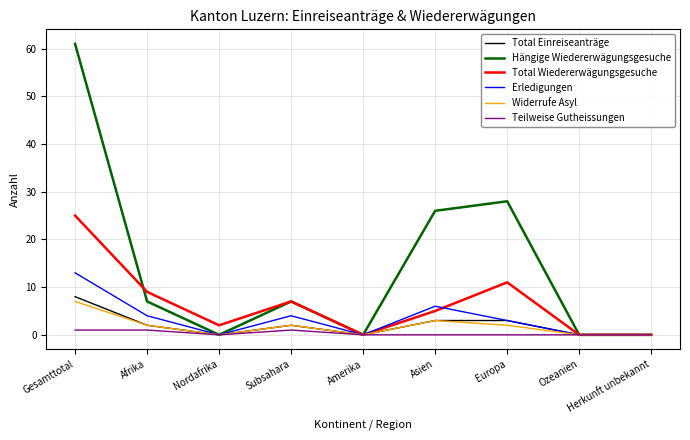

Which series has the widest spread of values?

Hängige Wiedererwägungsgesuche